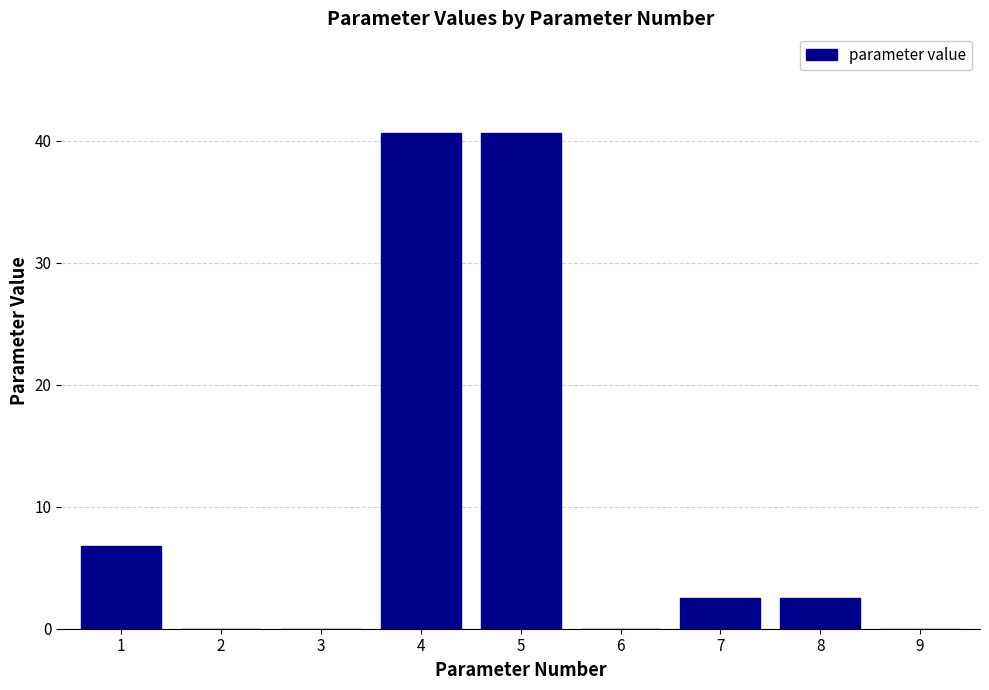

What is the maximum value shown in the chart?

40.7